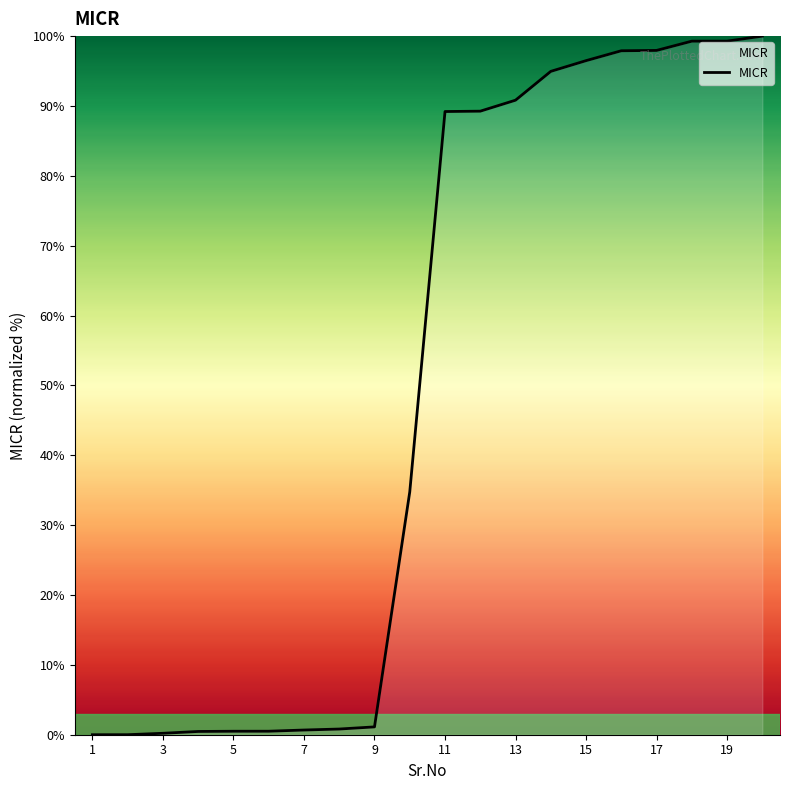

What is the greatest value displayed?

100.0